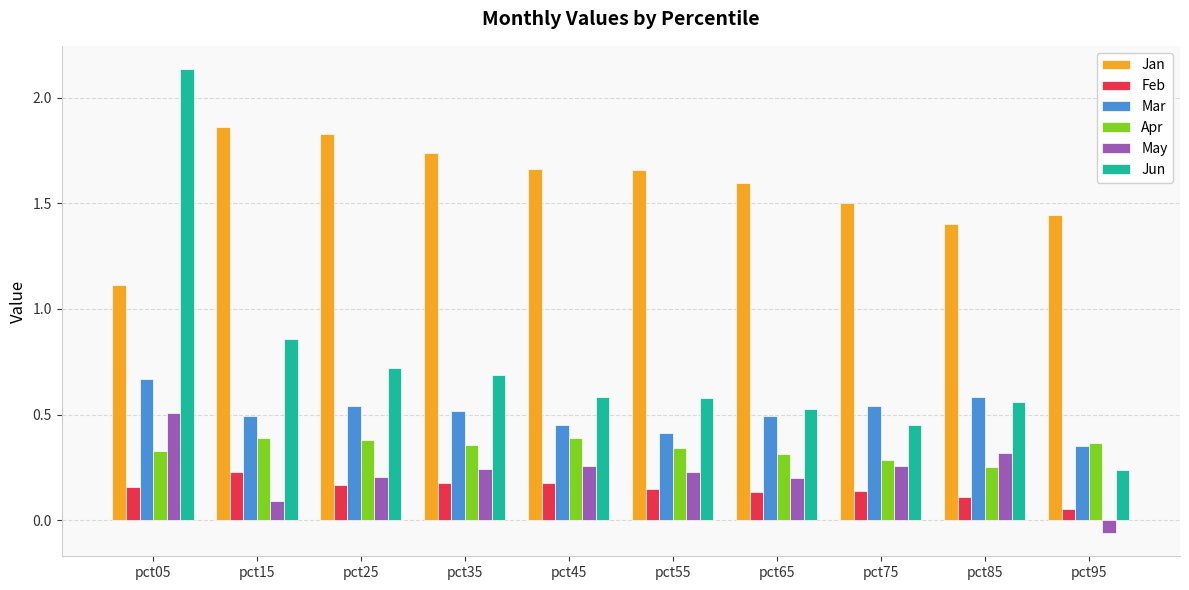

What is the spread (max minus min) of values at pct05?

2.0